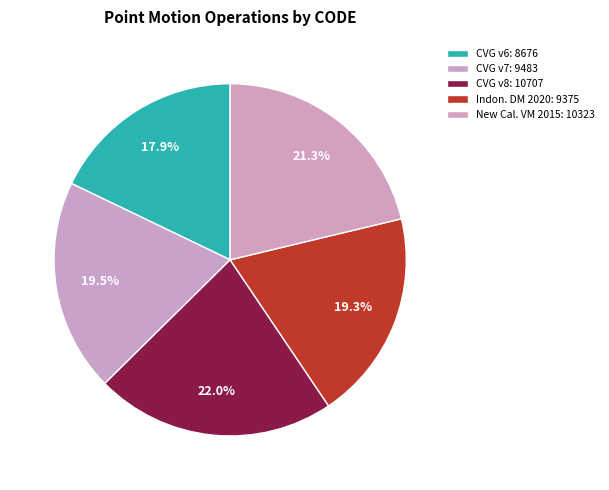

How many slices are in this pie chart?

5